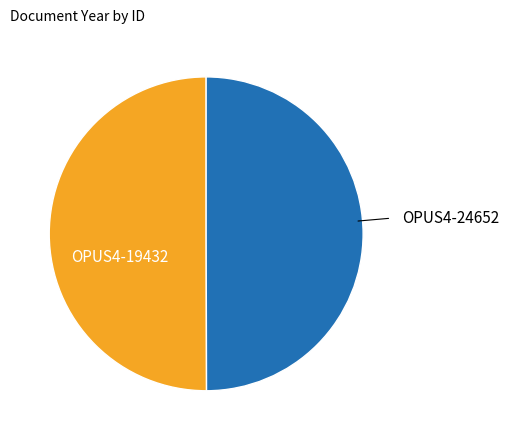

The OPUS4-19432 slice represents 61% of the pie. True or false?

False